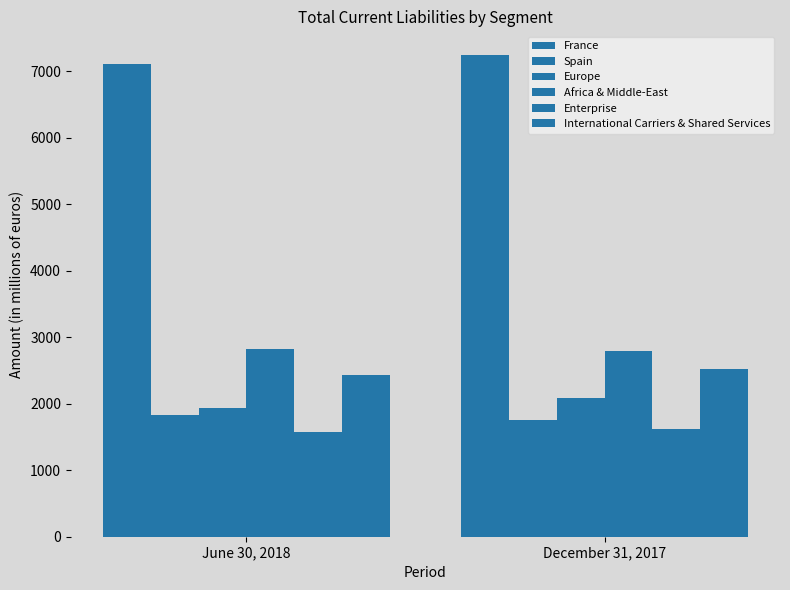

The Africa & Middle-East series shows 649 at June 30, 2018. True or false?

False